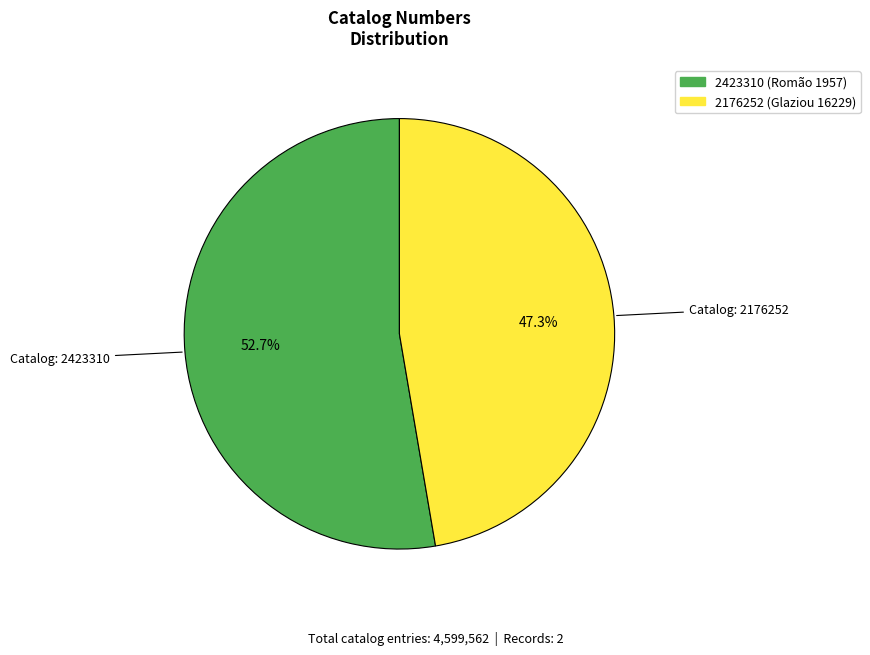

How many segments does this pie chart have?

2